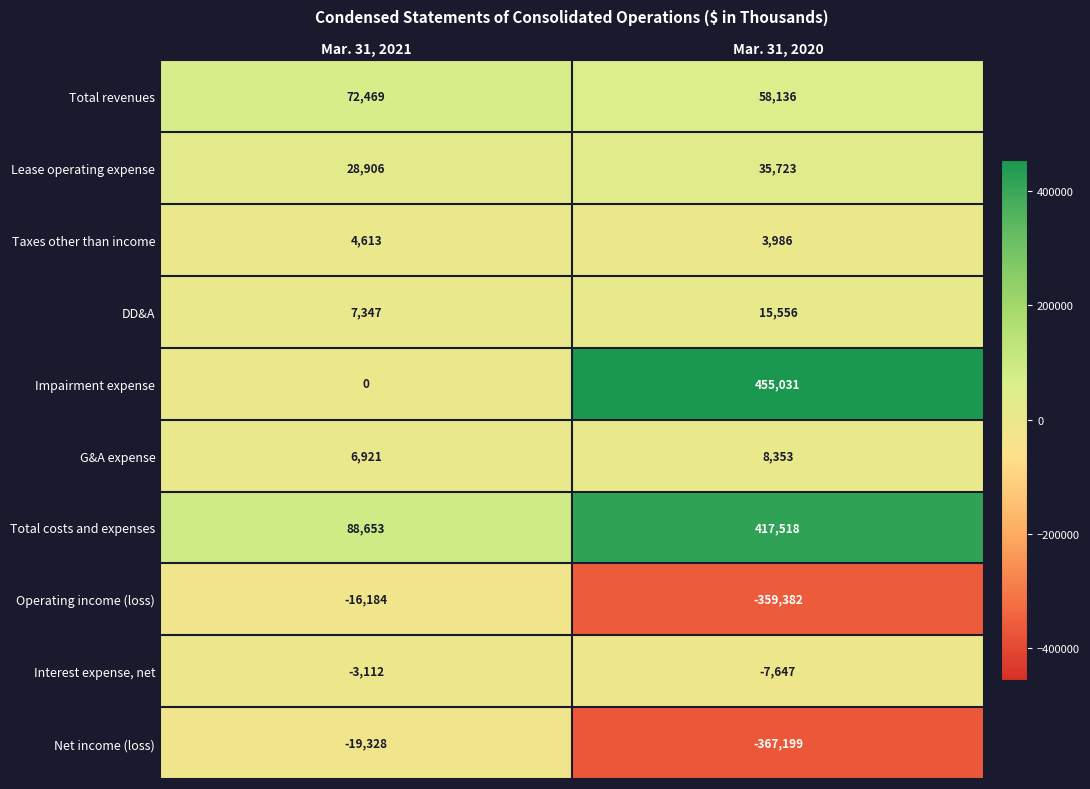

Reading left to right, transcribe all the data shown in this chart.

Total revenues: Mar. 31, 2021=72469	Mar. 31, 2020=58136
Lease operating expense: Mar. 31, 2021=28906	Mar. 31, 2020=35723
Taxes other than income: Mar. 31, 2021=4613	Mar. 31, 2020=3986
DD&A: Mar. 31, 2021=7347	Mar. 31, 2020=15556
Impairment expense: Mar. 31, 2021=0	Mar. 31, 2020=455031
G&A expense: Mar. 31, 2021=6921	Mar. 31, 2020=8353
Total costs and expenses: Mar. 31, 2021=88653	Mar. 31, 2020=417518
Operating income (loss): Mar. 31, 2021=-16184	Mar. 31, 2020=-359382
Interest expense, net: Mar. 31, 2021=-3112	Mar. 31, 2020=-7647
Net income (loss): Mar. 31, 2021=-19328	Mar. 31, 2020=-367199